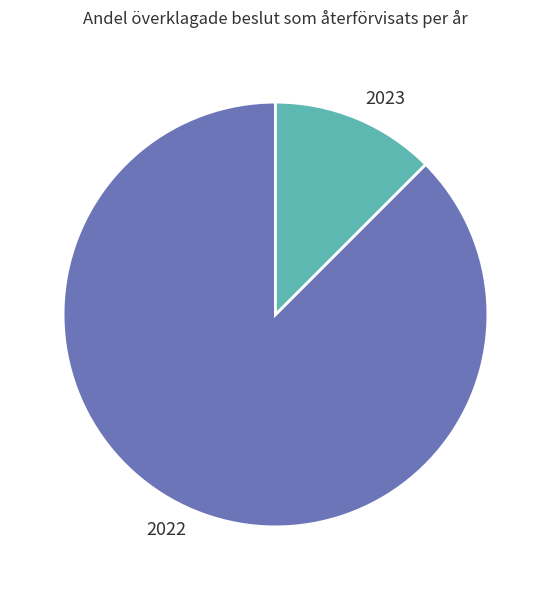

Is there a majority slice in this chart?

Yes